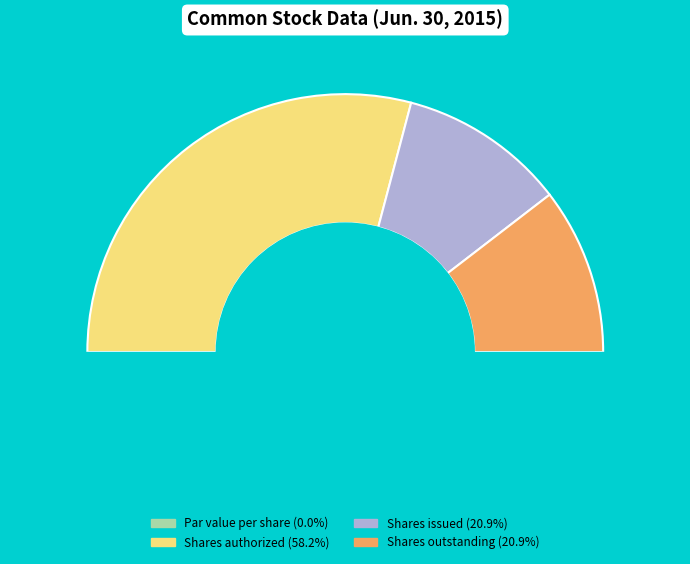

What percentage do Common stock, shares outstanding and Common stock, shares authorized together represent?

79.1%